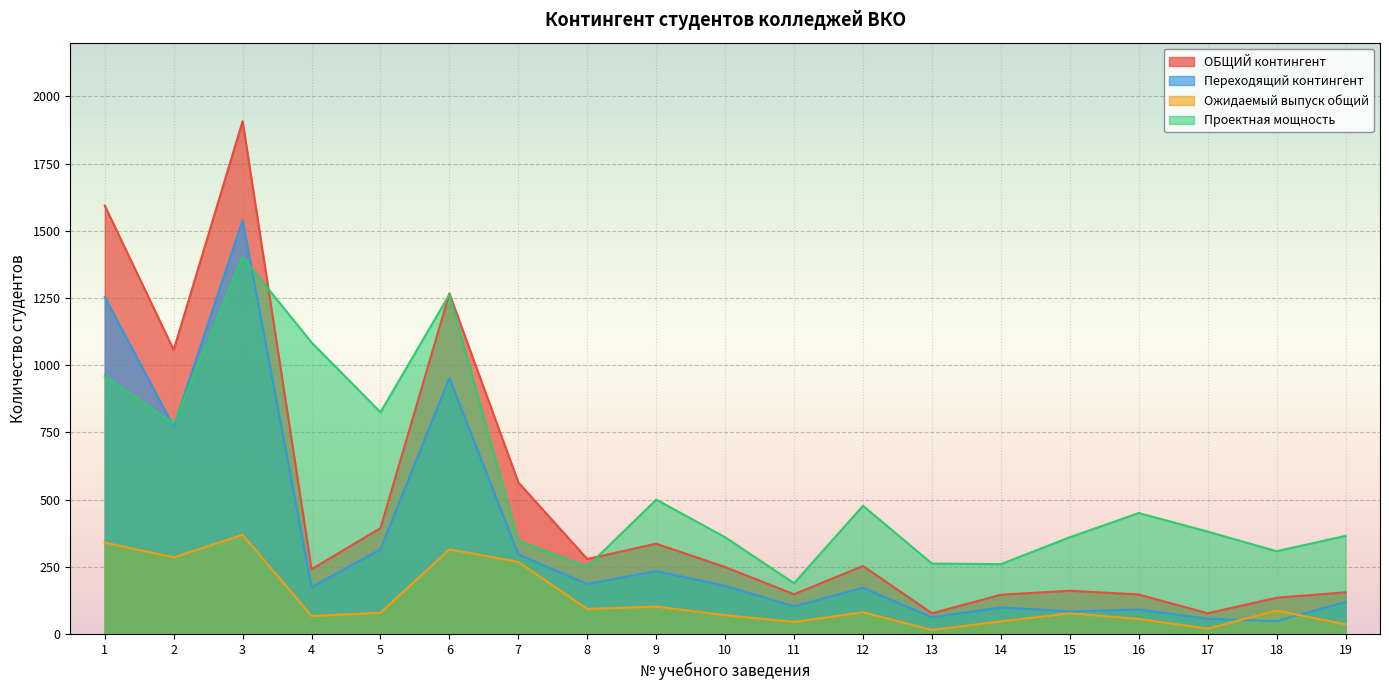

Rank the series by their average value, from highest to lowest.

Проектная мощность, ОБЩИЙ контингент, Переходящий контингент, Ожидаемый выпуск общий